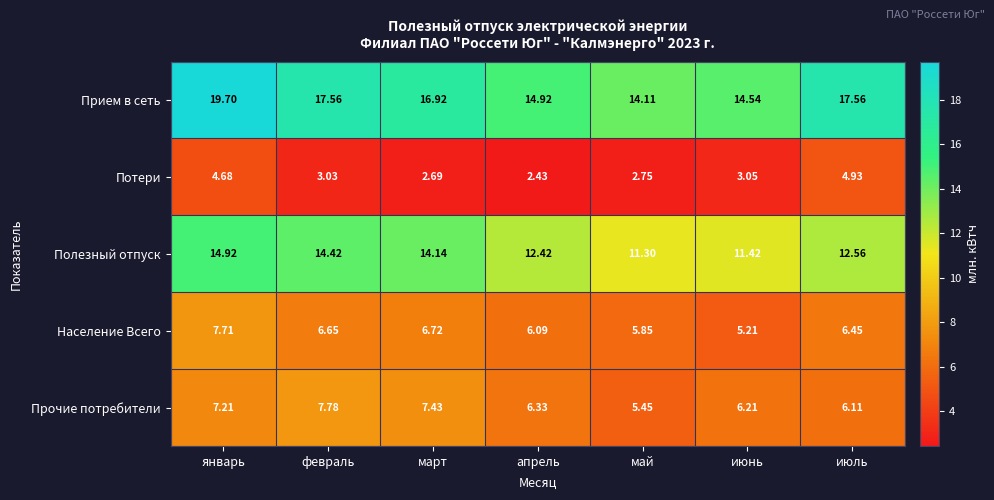

Is the value of Прочие потребители at январь greater than the value of Потери at март?

Yes